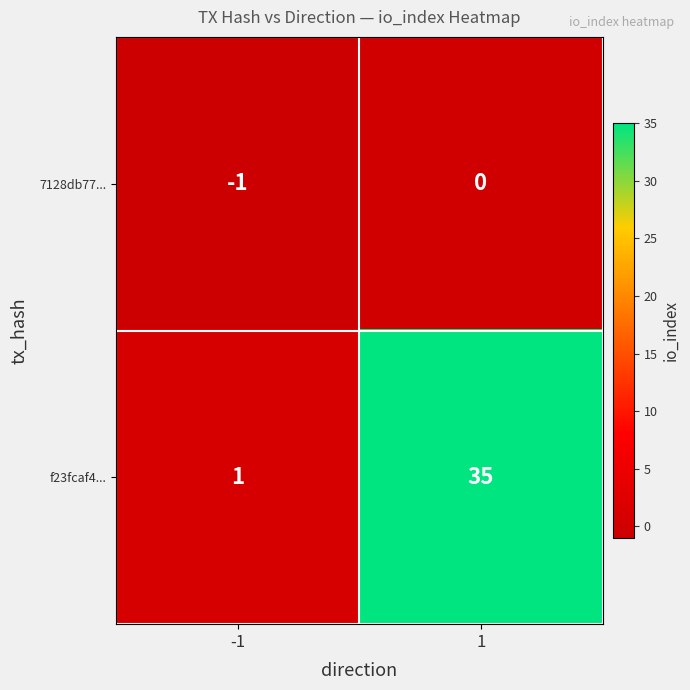

What is the maximum value shown in the chart?

35